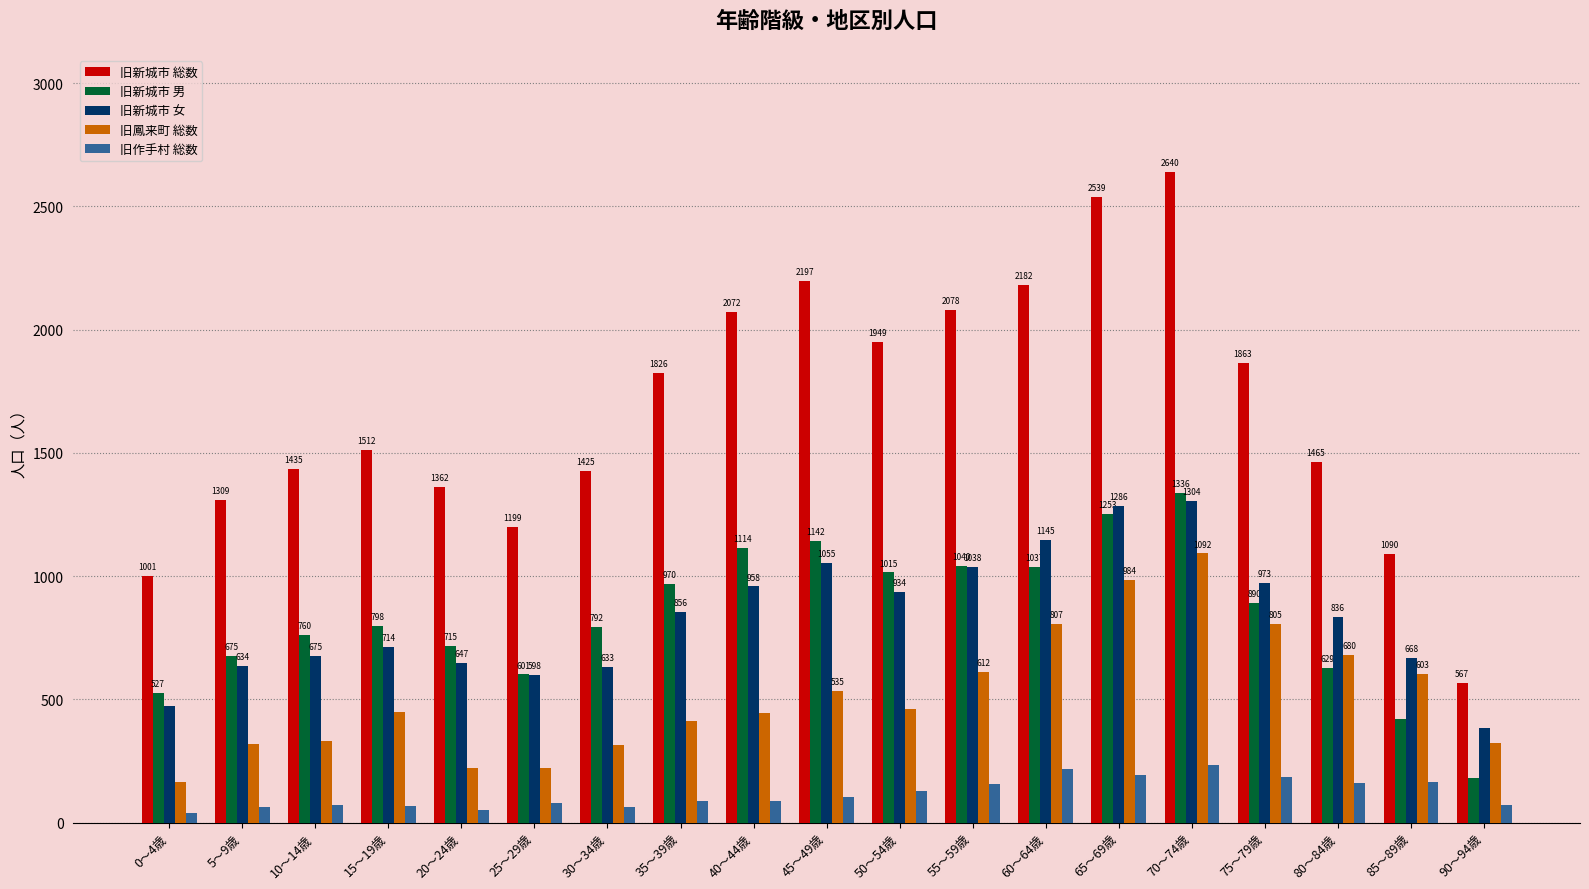

What is the average value of the 旧新城市 男 series?

837